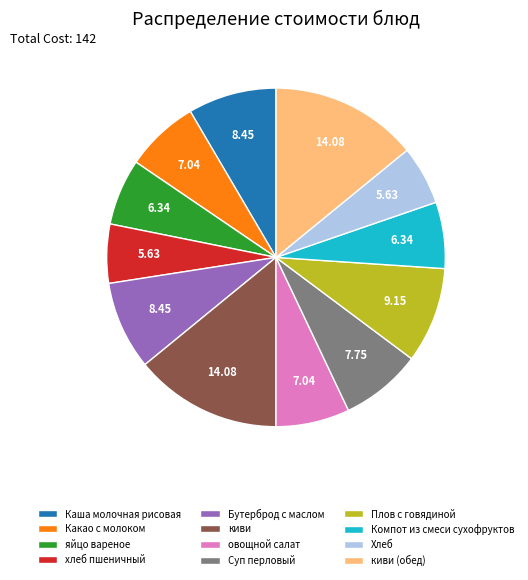

Combined, do Компот из смеси сухофруктов and киви (обед) account for over 50%?

No